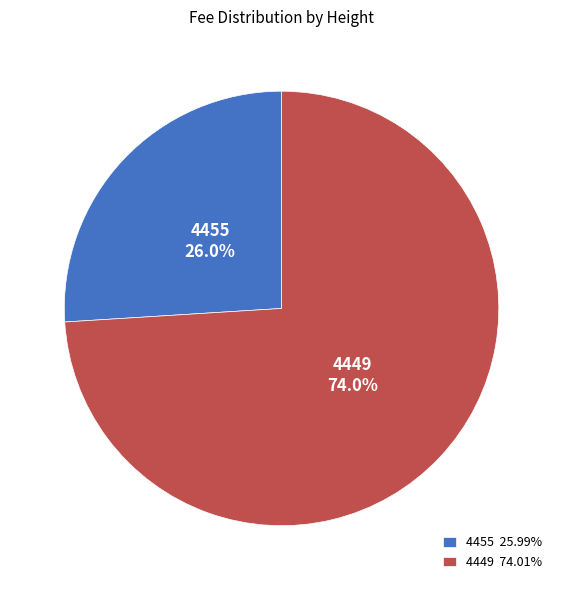

The 4455 slice represents 26% of the pie. True or false?

True